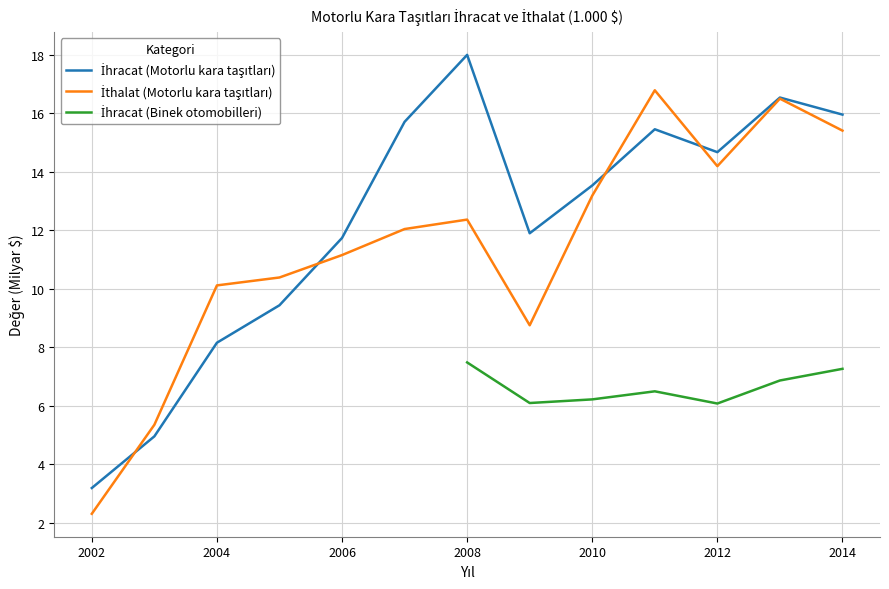

At which label is İthalat (Motorlu kara taşıtları) closest to 9?

2009